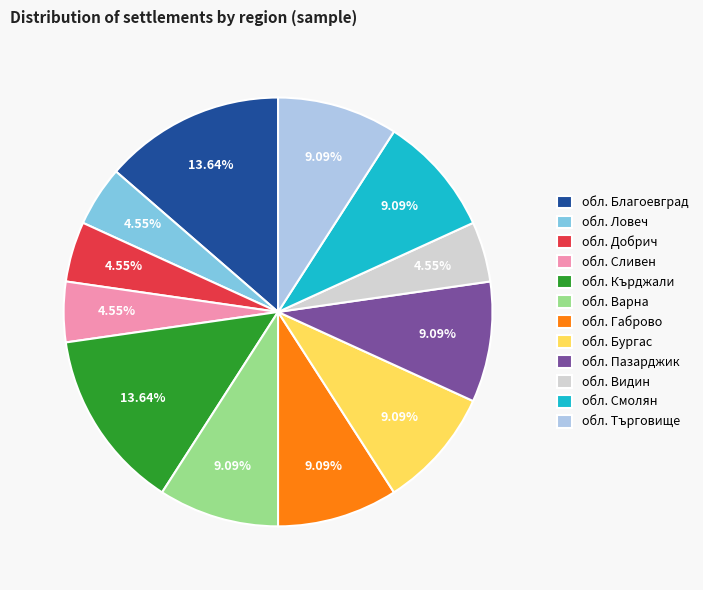

To the nearest percent, what is the combined percentage of обл. Благоевград and обл. Ловеч?

18%